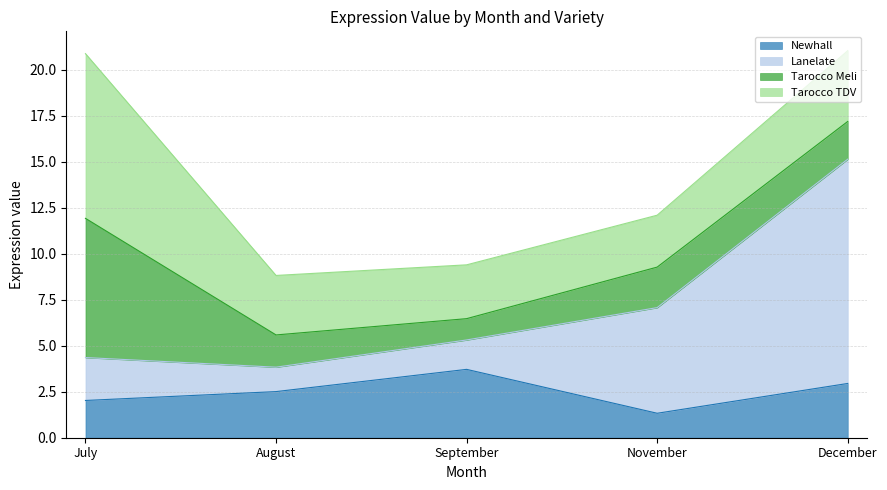

What is the total value across all series at September?

9.4